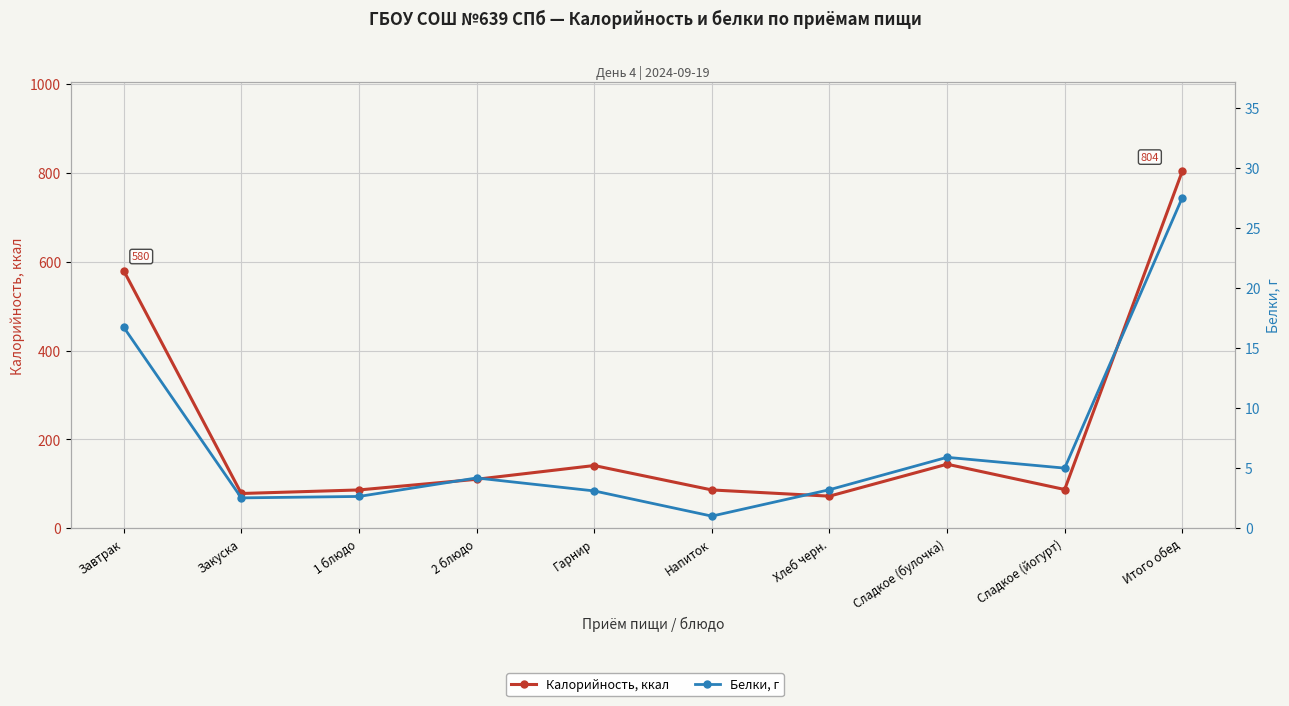

Is the value of Калорийность, ккал at Гарнир greater than the value of Белки, г at Завтрак?

Yes